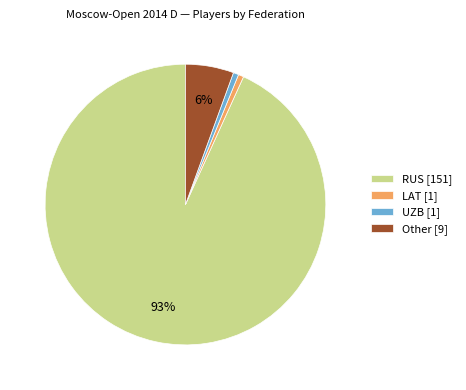

Does Other account for over 50% of the chart?

No